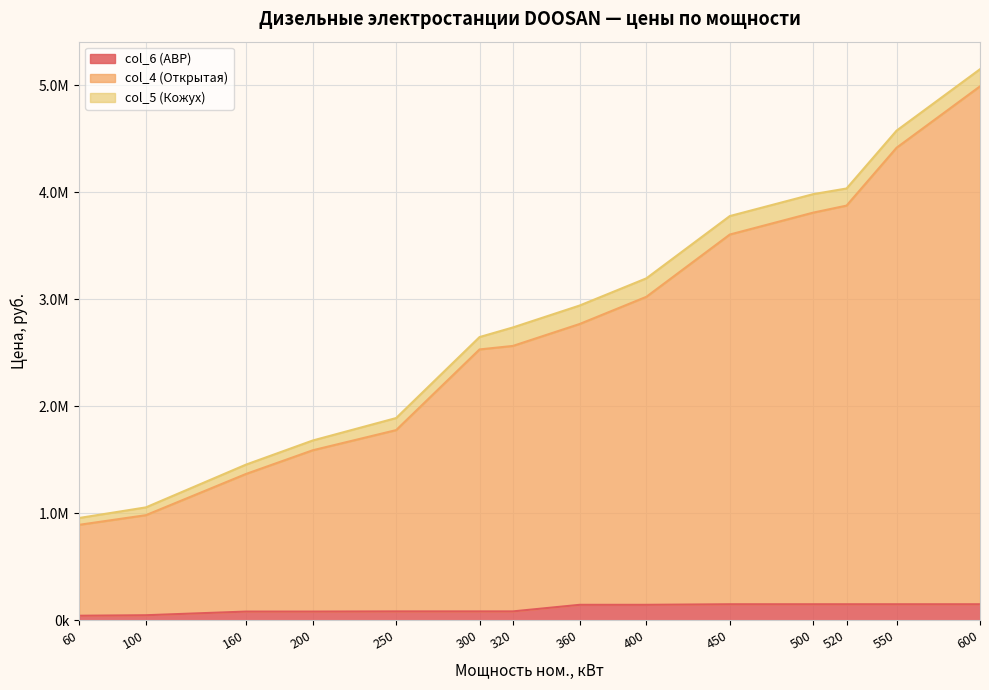

Does the chart display data point markers on the line(s)?

No